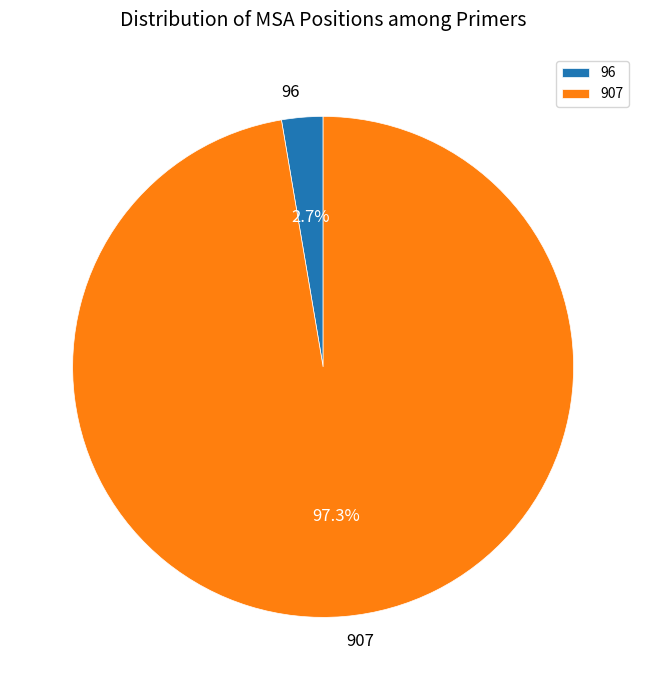

The 907 slice represents 97% of the pie. True or false?

True